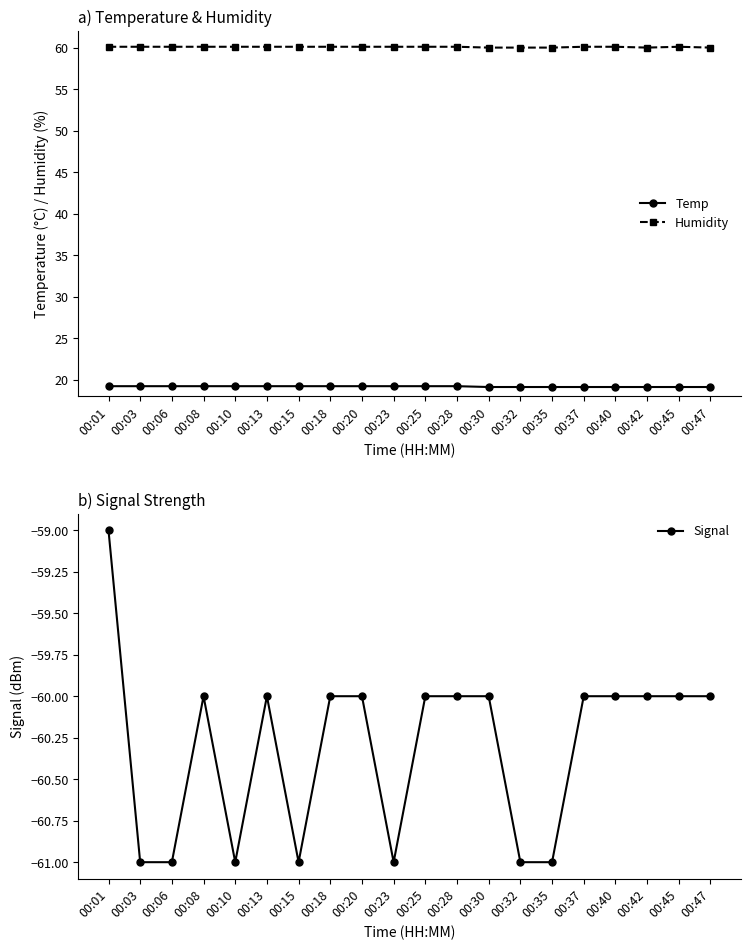

Is the value of Temp at 00:45 greater than the value of Signal at 00:42?

Yes